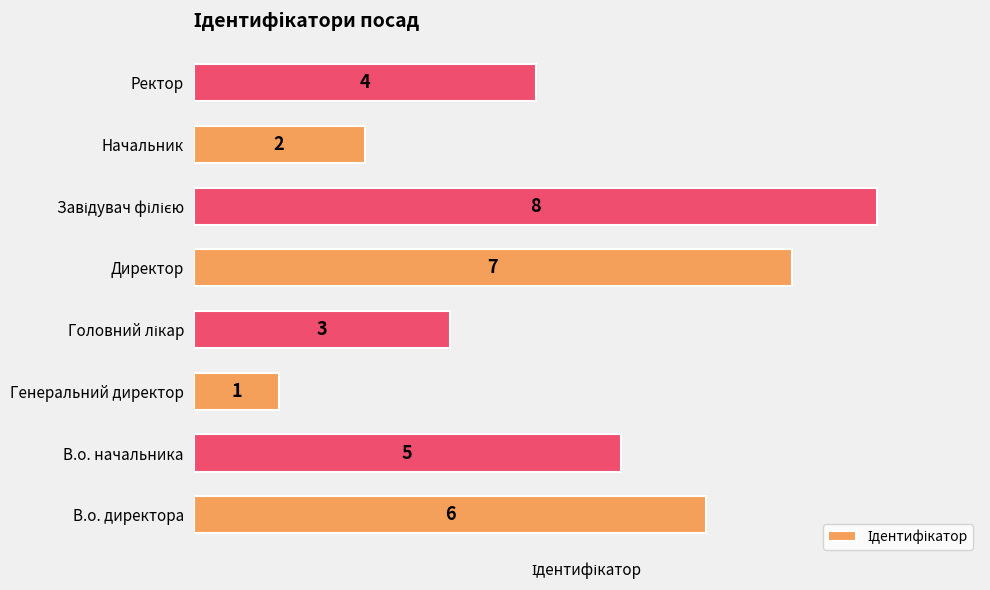

Read the value at В.о. начальника.

5